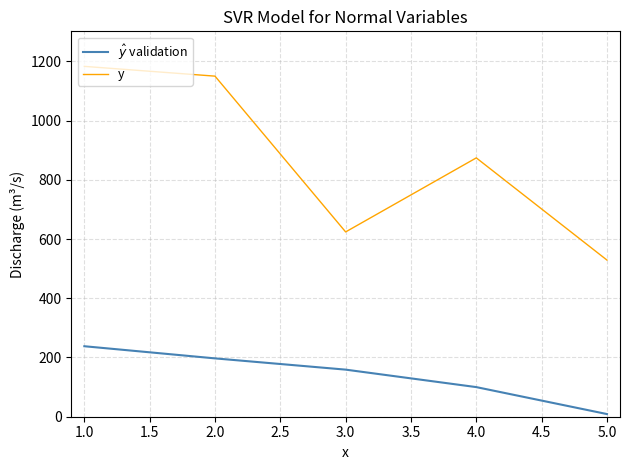

The value of y at 4.0 is 874. True or false?

True